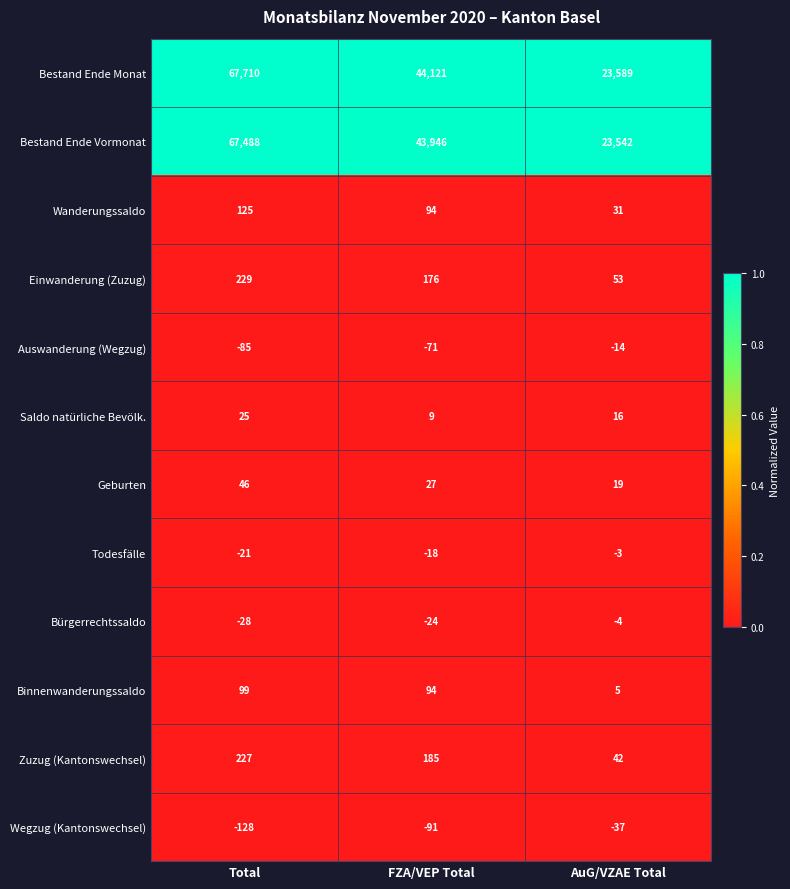

What is the minimum value for Binnenwanderungssaldo?

5